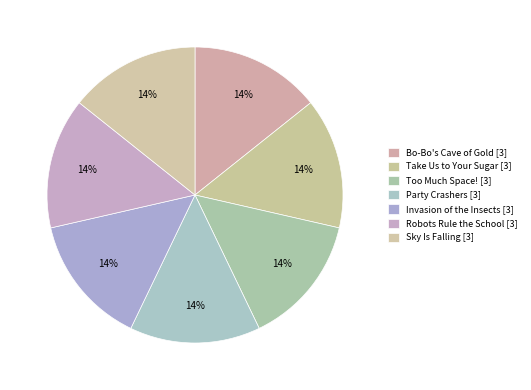

Count the number of slices in the pie.

7